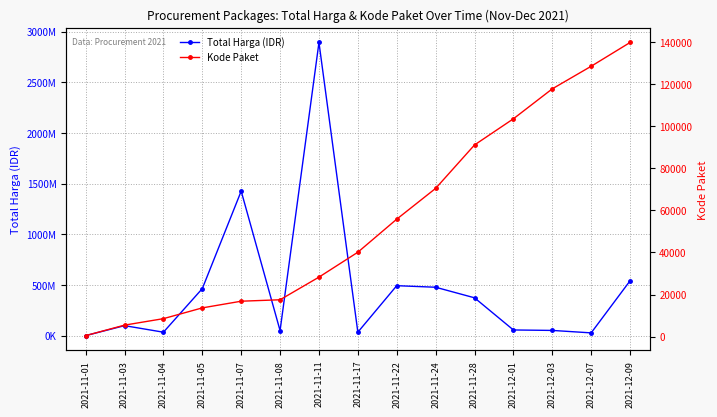

List the series in order of their peak value, highest first.

Total Harga (IDR), Kode Paket